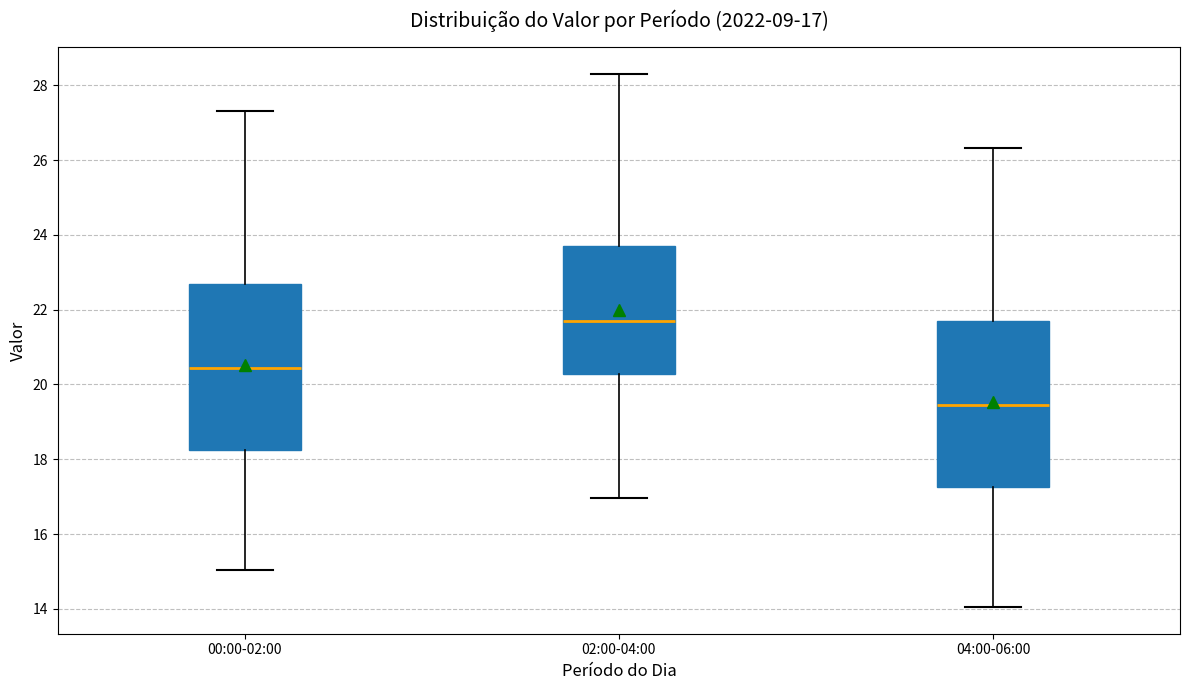

Which box's median line is the highest?

02:00-04:00